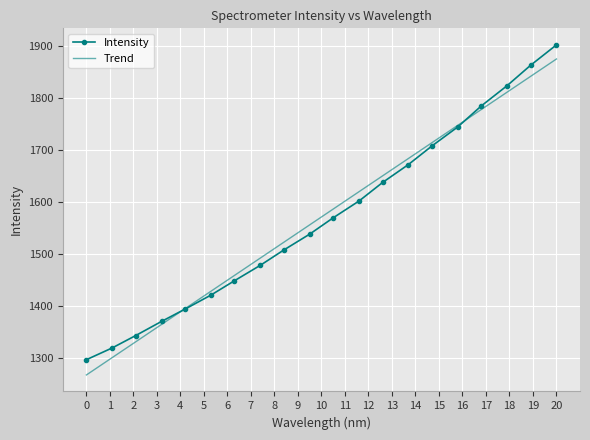

Reading left to right, extract all data points from this chart.

1295.9	1318.6	1342.5	1369.7	1393.5	1420.5	1448.1	1477.9	1507.4	1538.0	1569.5	1601.9	1637.6	1672.2	1708.0	1744.7	1785.2	1824.3	1863.6	1903.0